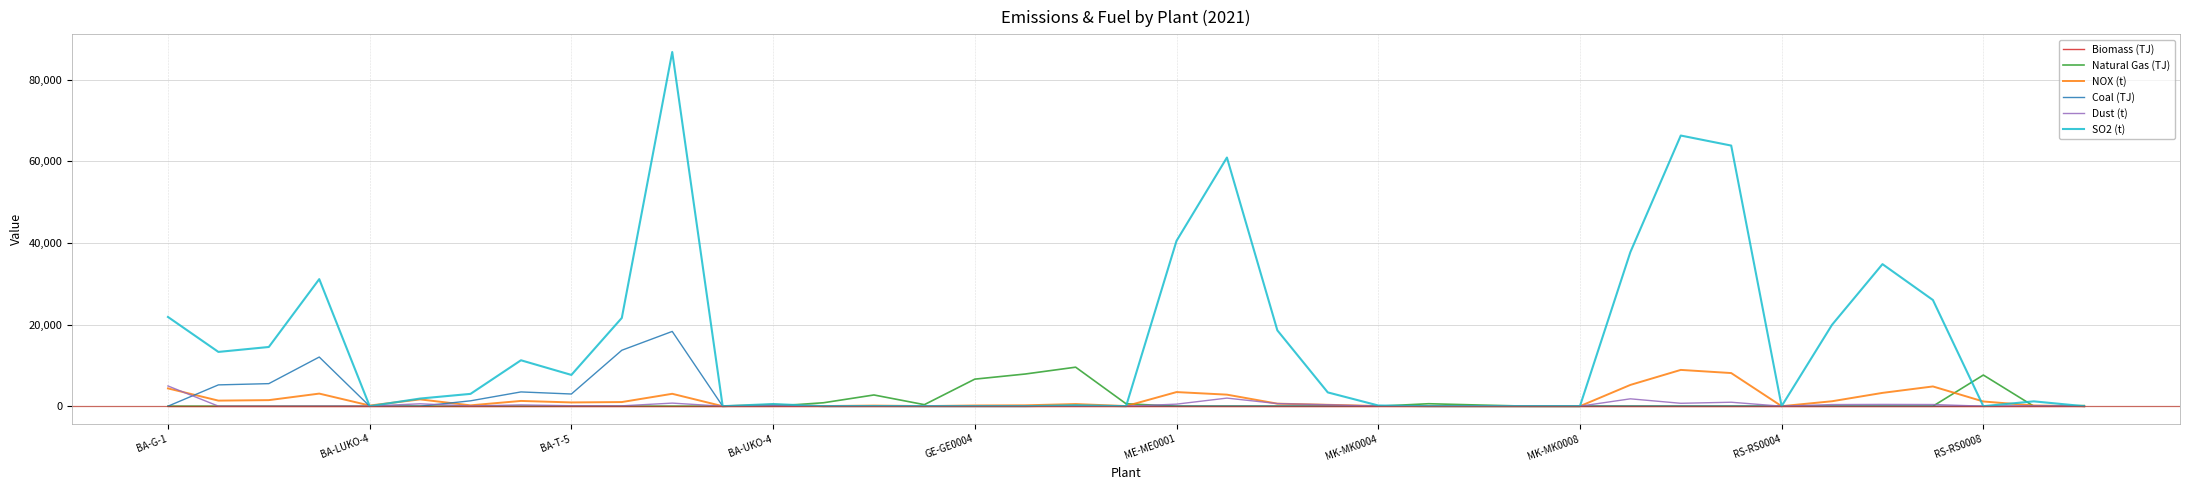

What is the greatest value displayed?

86774.0